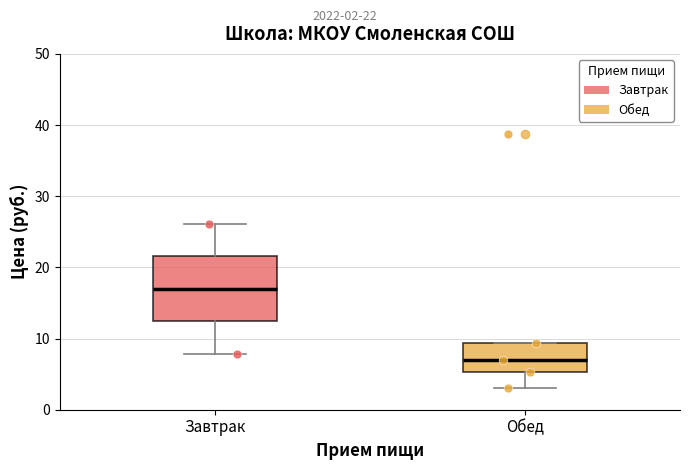

Reading left to right, transcribe this box plot: for each box, give where its median line is, the range the box spans, and where its two whiskers end, as read against the y-axis. The values are not printed on the chart, so give them approximately, as read against the axis.

Завтрак: median 17, box 12 to 22, whiskers 8 to 26
Обед: median 7, box 5 to 9, whiskers 3 to 9